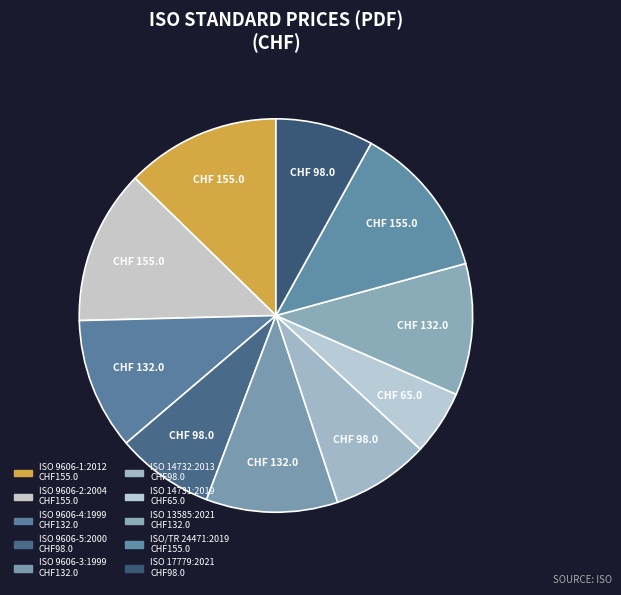

To the nearest percent, what portion does ISO 13585:2021 represent?

11%